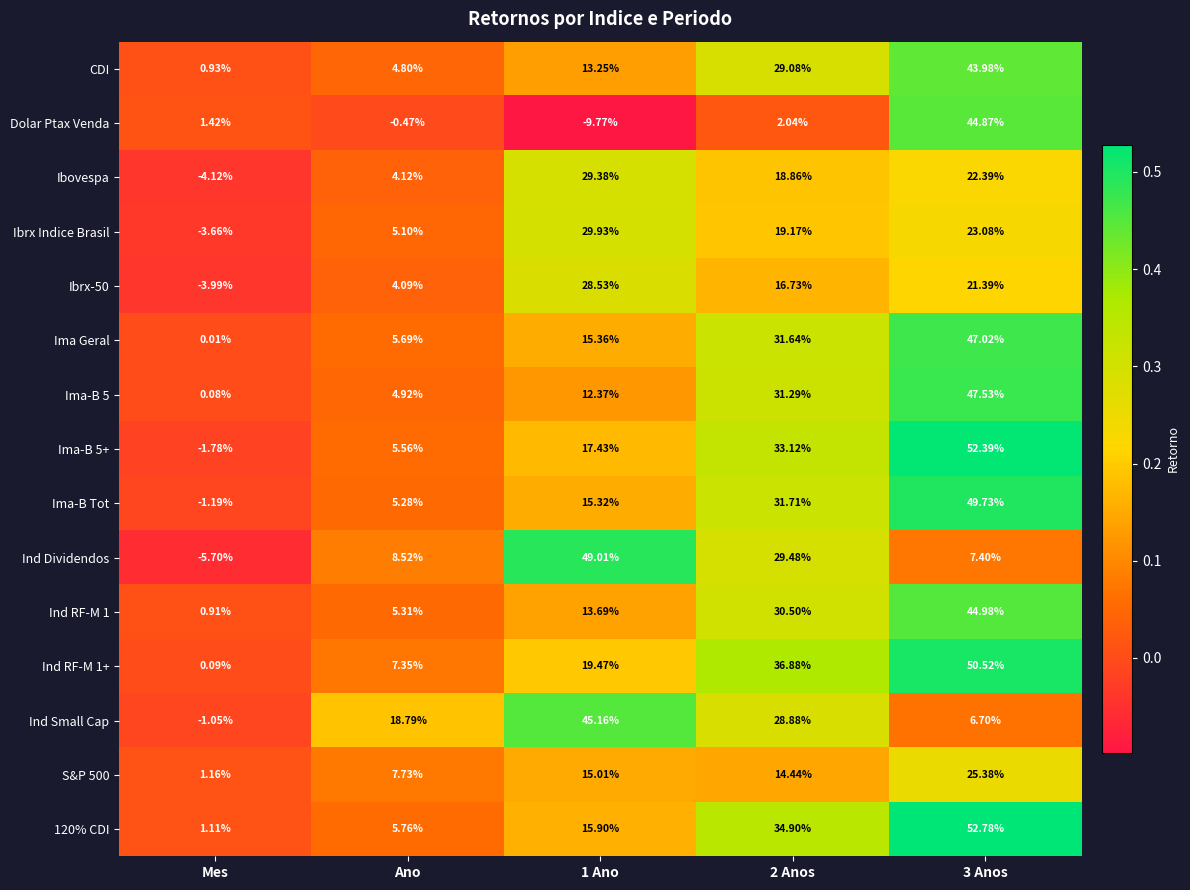

List the series in order of their peak value, highest first.

120% CDI, Ima-B 5+, Ind RF-M 1+, Ima-B Tot, Ind Dividendos, Ima-B 5, Ima Geral, Ind Small Cap, Ind RF-M 1, Dolar Ptax Venda, CDI, Ibrx Indice Brasil, Ibovespa, Ibrx-50, S&P 500